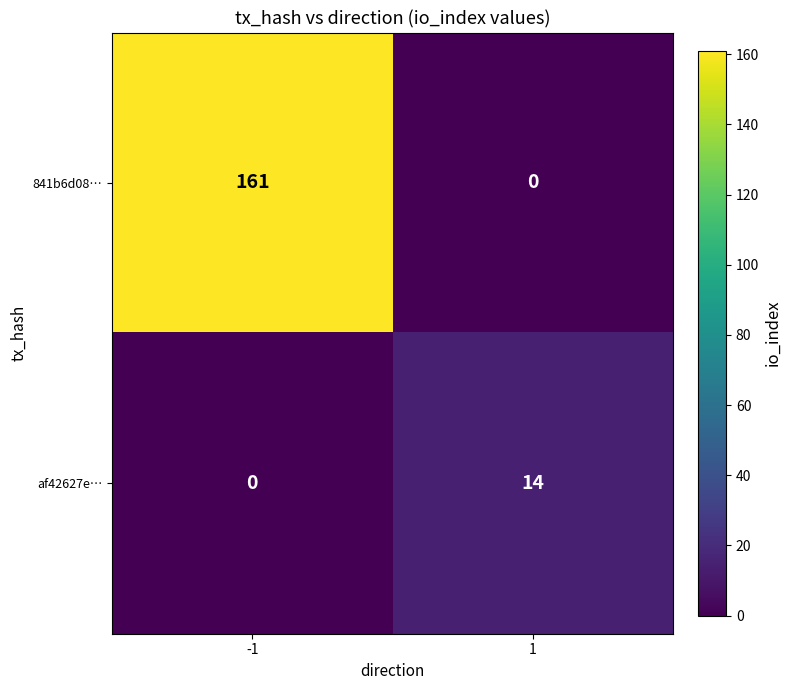

List the series in order of their peak value, highest first.

841b6d08…, af42627e…